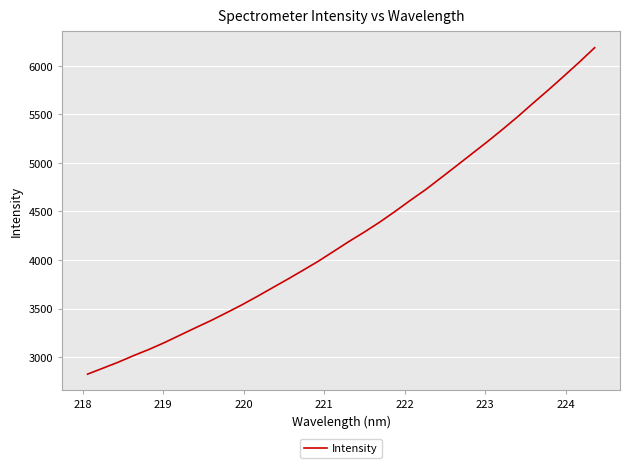

True or false: there are more than 2 points higher than both neighbors.

False